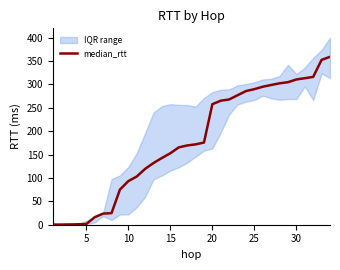

True or false: median_rtt has a value of 381.3 at 20.

False